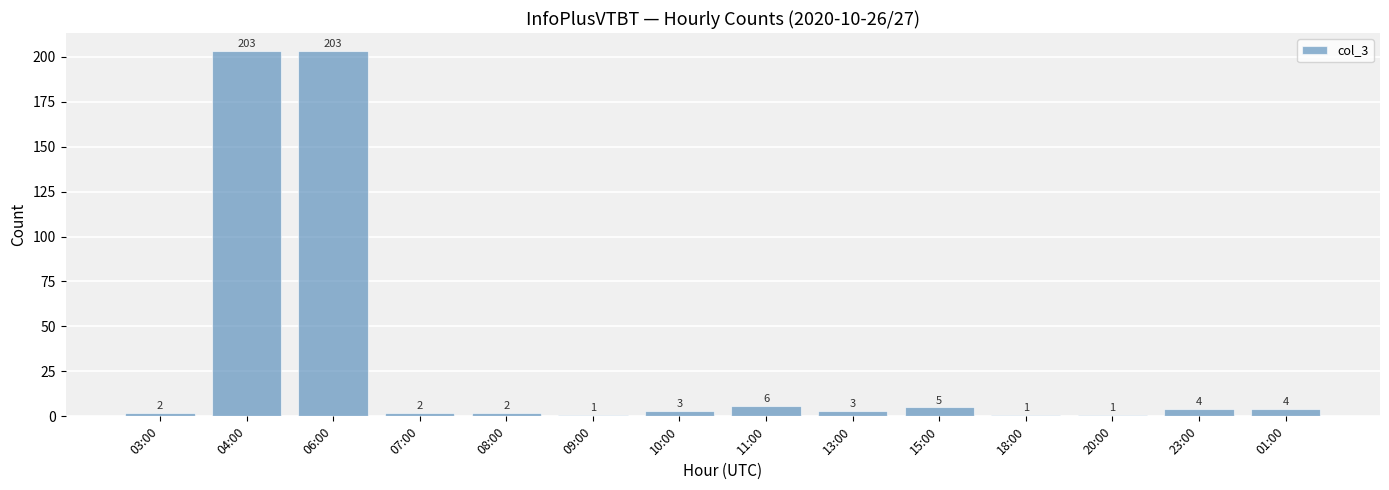

What is the difference between the values at 06:00 and 11:00?

197